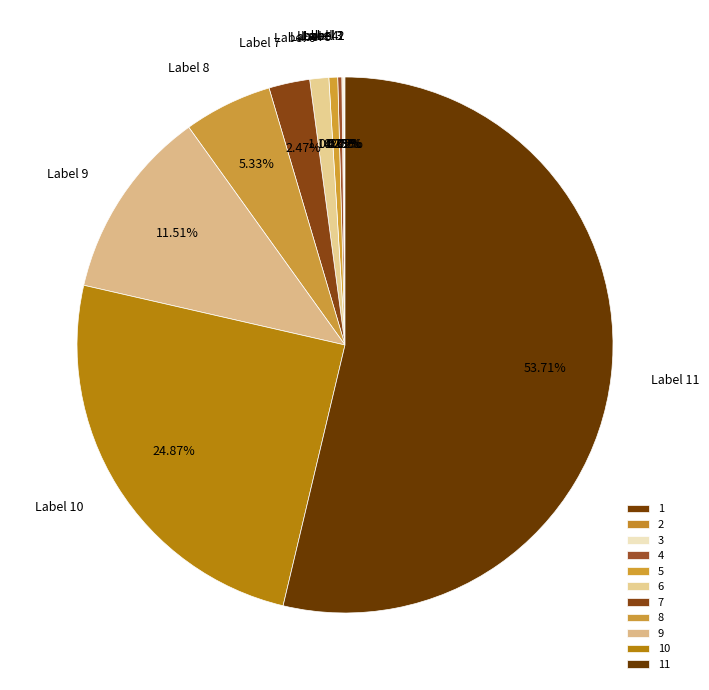

What is the largest slice in the pie chart?

11